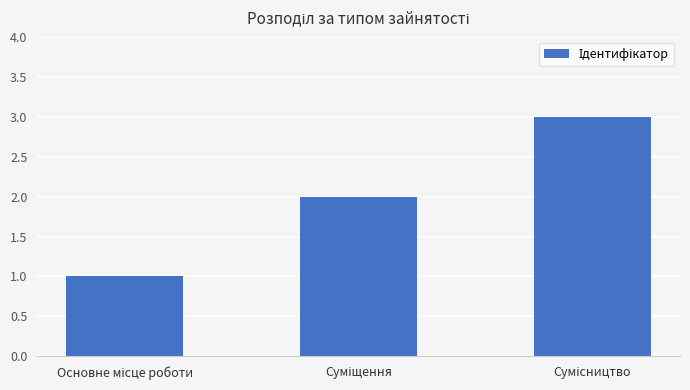

Count the number of data series in this chart.

1